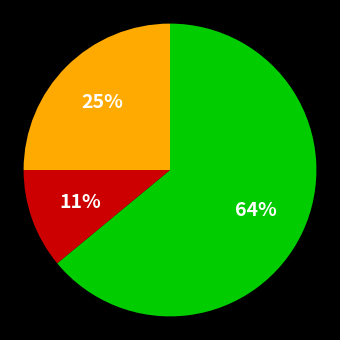

How many segments does this pie chart have?

3